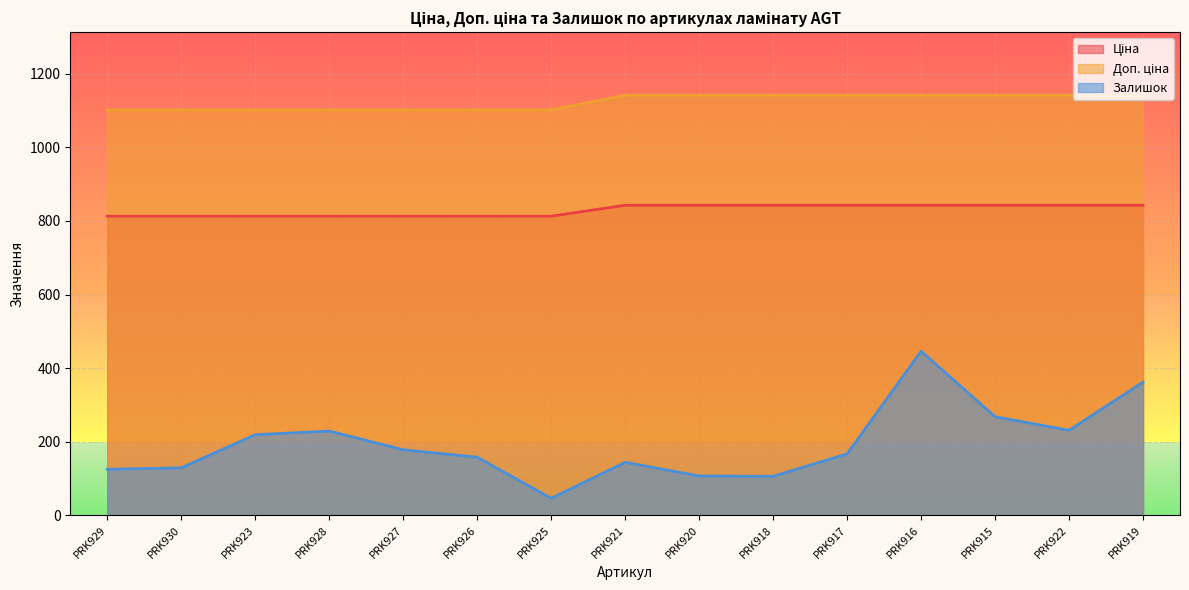

What are all the series names shown in the legend?

Ціна, Доп. ціна, Залишок